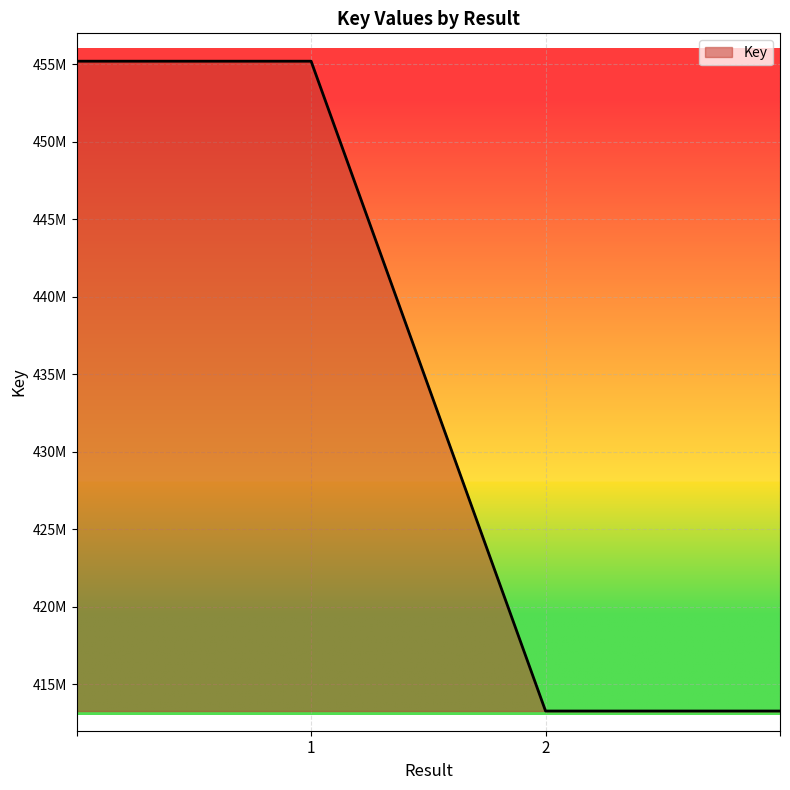

Reading right to left, extract all data points from this chart.

=413271211	2=413271211	=455201937	1=455201937